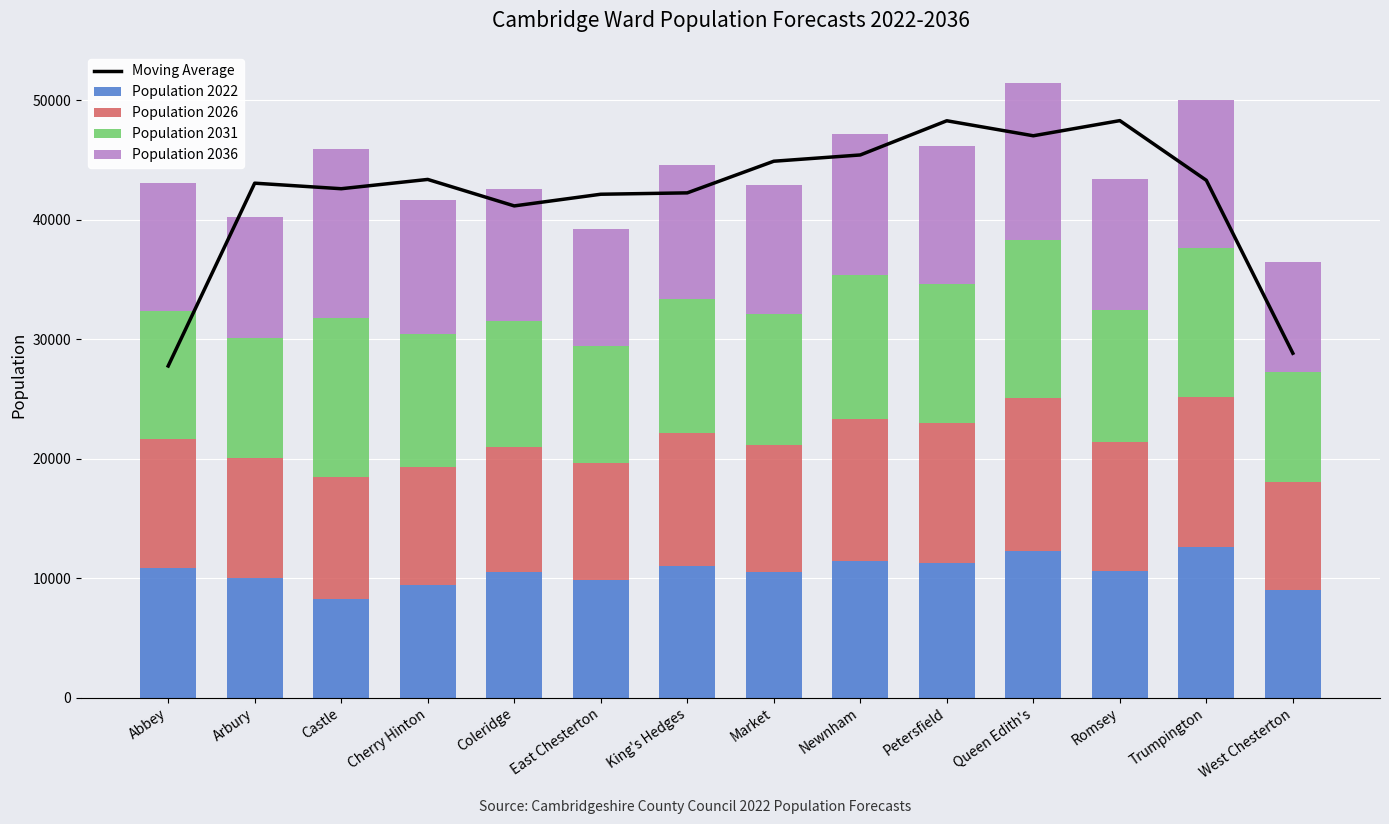

How many values in the Population 2022 series are below 10550?

7